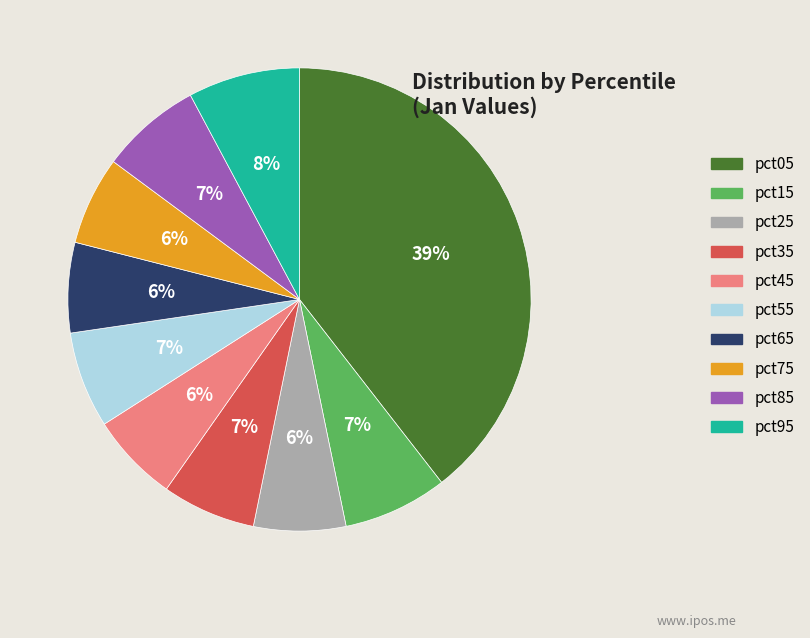

Is the sum of pct55 and pct15 greater than half?

No